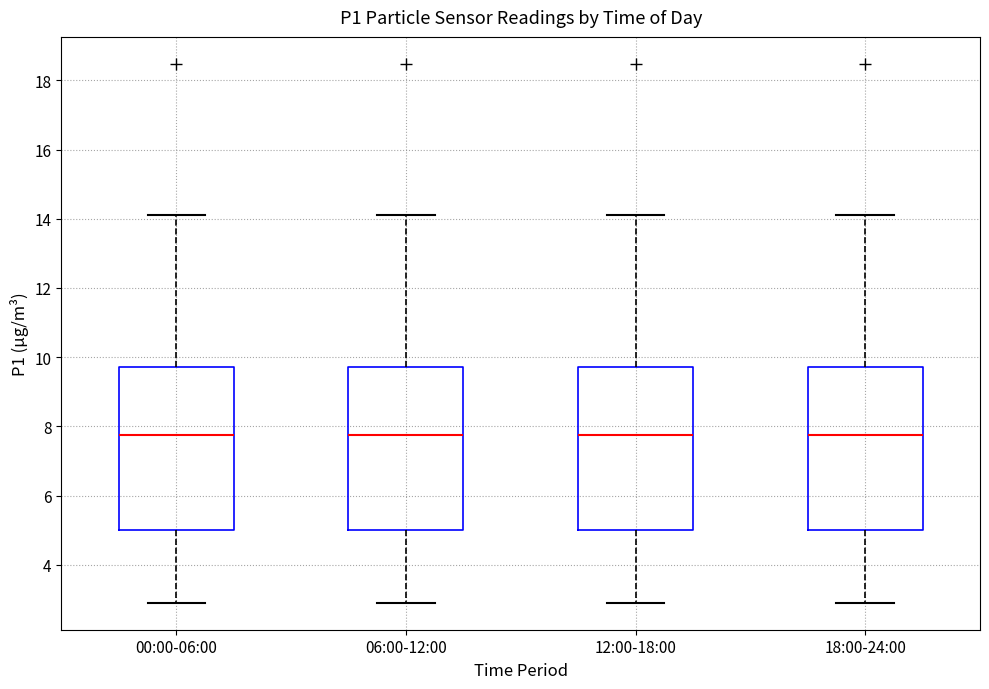

Where does the lower whisker of the box for 12:00-18:00 end on the y-axis? The values are not printed on the chart, so give them approximately, as read against the axis.

3.0